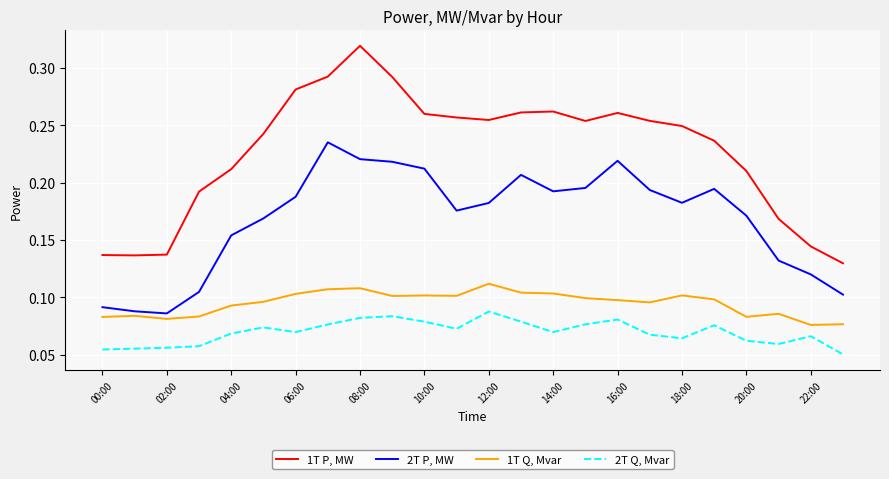

Which series has the widest spread of values?

1T P, MW